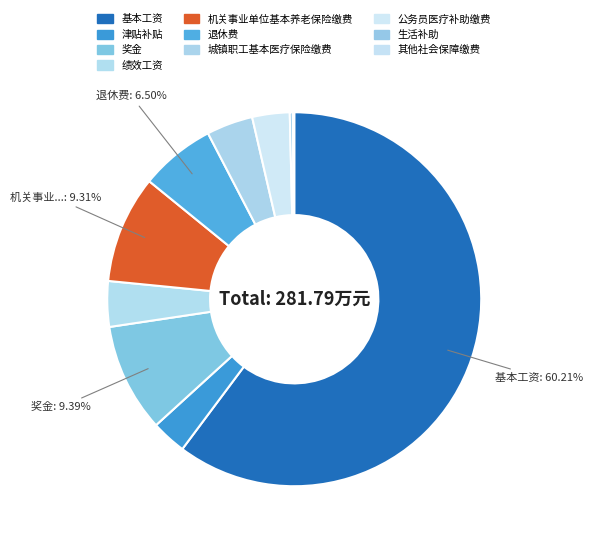

Is there any slice that represents more than half of the pie?

Yes